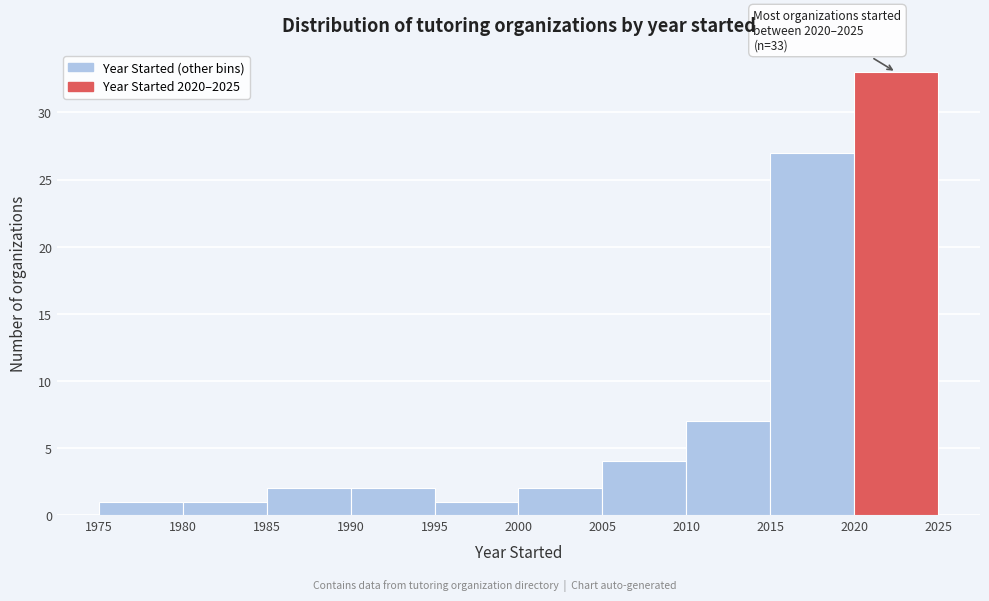

Which range on the x-axis has the tallest bar?

2020 to 2025